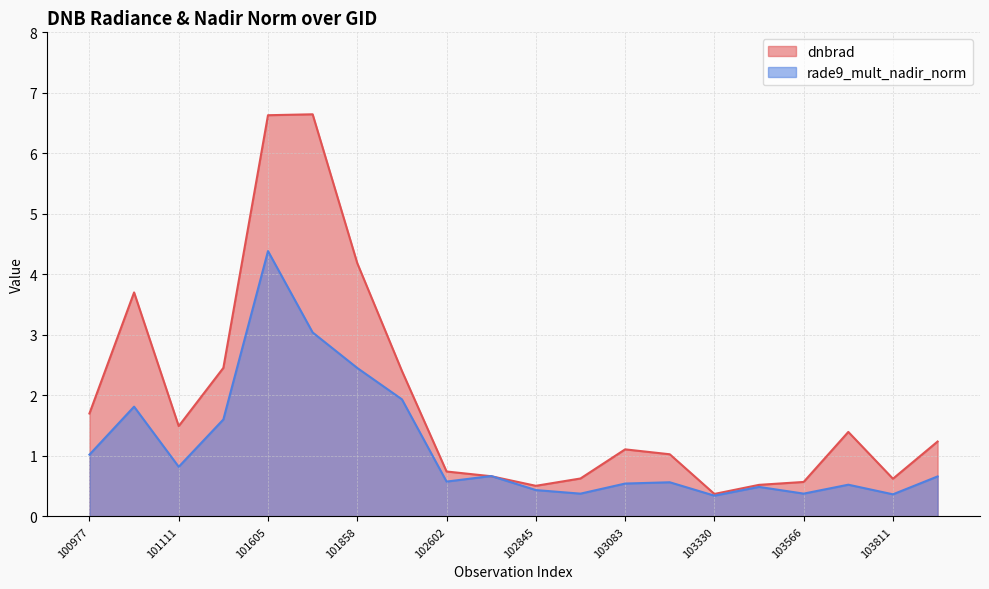

How many lines are shown in the chart?

2